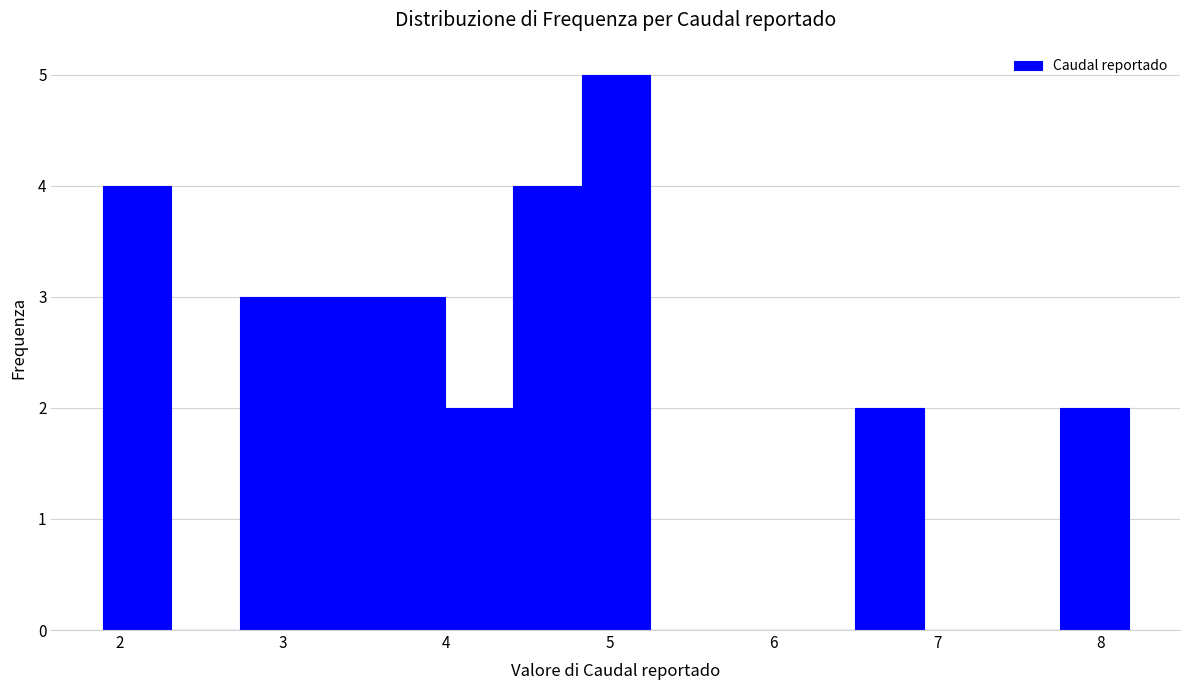

Reading left to right, transcribe this chart: for each bar, give the range it covers on the x-axis and its height. Neither the bar edges nor the heights are printed on the chart, so give them approximately, as read against the axes.

1.9 to 2.3: 4
2.3 to 2.7: 0
2.7 to 3.2: 3
3.2 to 3.6: 3
3.6 to 4.0: 3
4.0 to 4.4: 2
4.4 to 4.8: 4
4.8 to 5.2: 5
5.2 to 5.7: 0
5.7 to 6.1: 0
6.1 to 6.5: 0
6.5 to 6.9: 2
6.9 to 7.3: 0
7.3 to 7.8: 0
7.8 to 8.2: 2